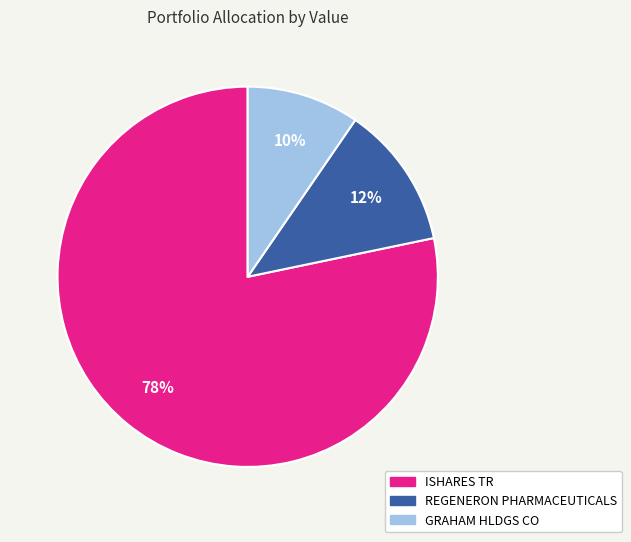

Between ISHARES TR and GRAHAM HLDGS CO, which is larger?

ISHARES TR